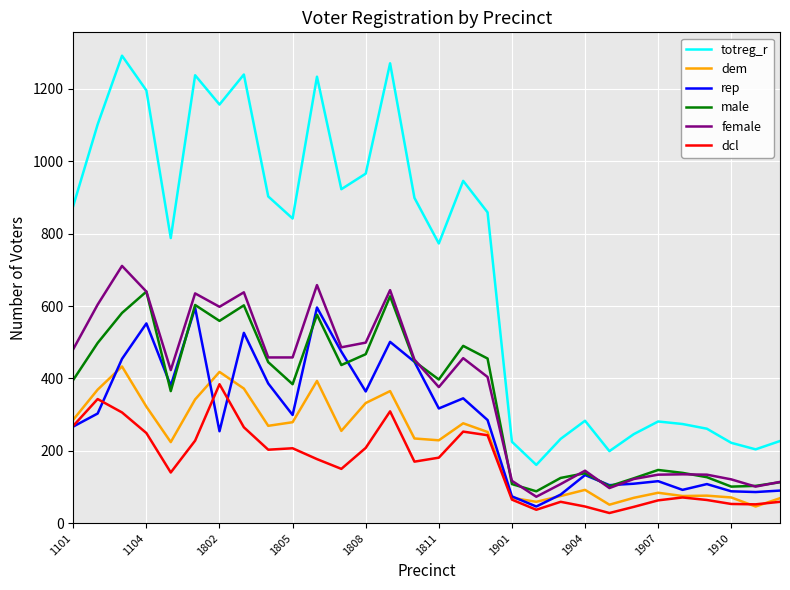

Which series has the largest total across all categories?

totreg_r